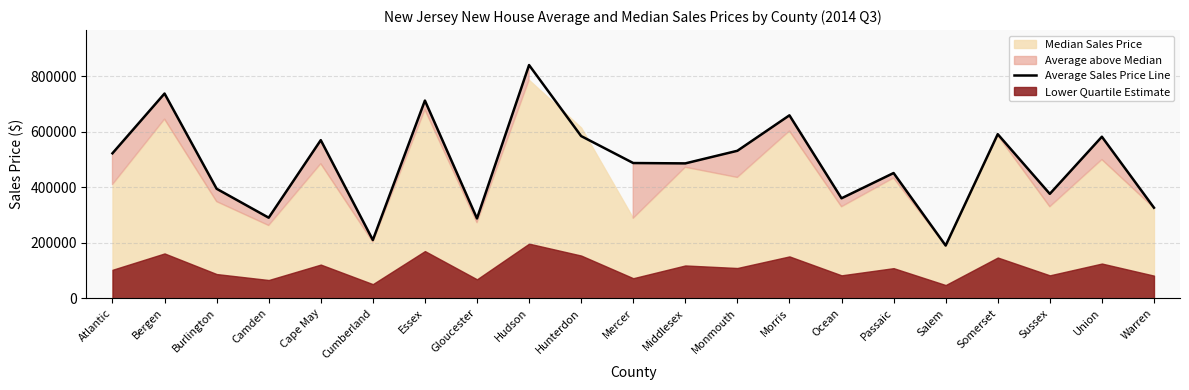

What is the difference between the second highest and second lowest values?

528149.2